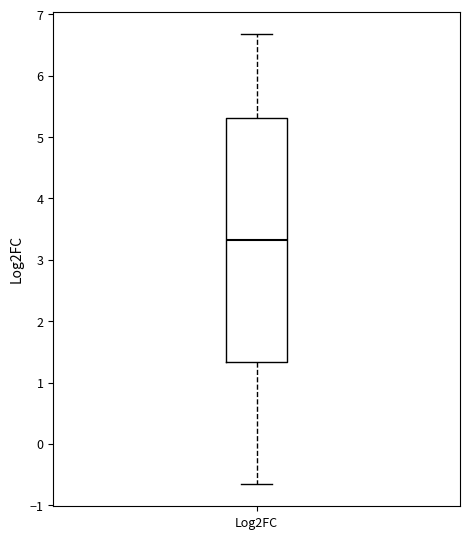

Where is the lower edge of the box for Log2FC on the y-axis? The values are not printed on the chart, so give them approximately, as read against the axis.

1.3